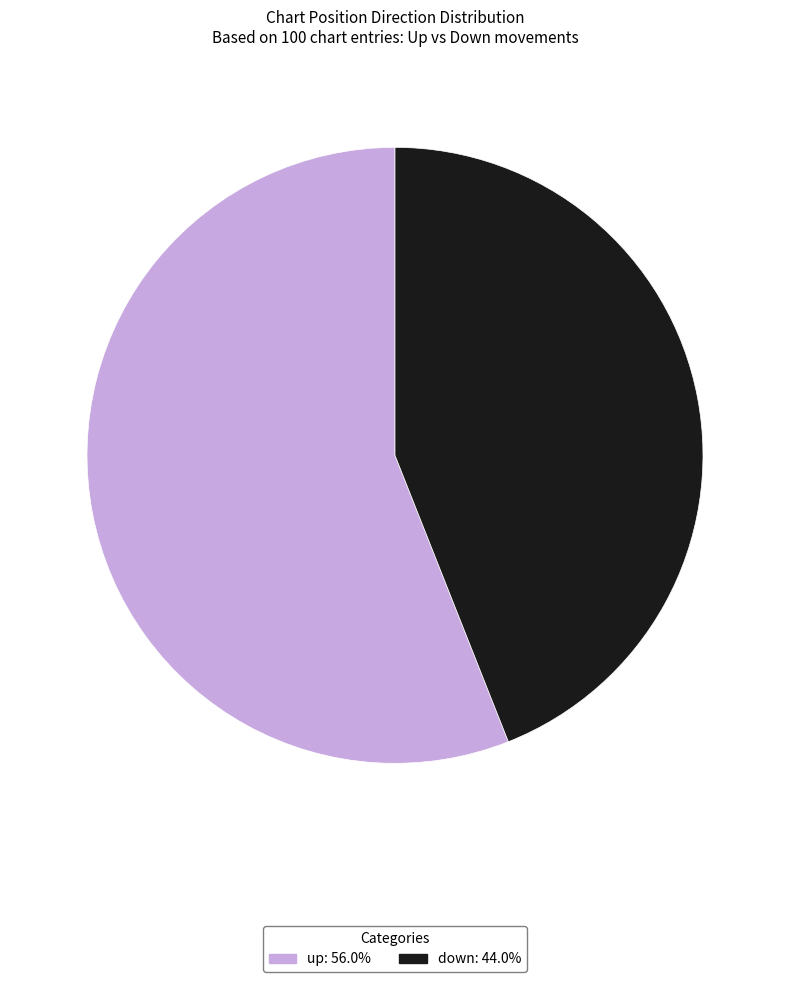

Rank the categories by value from lowest to highest.

down, up